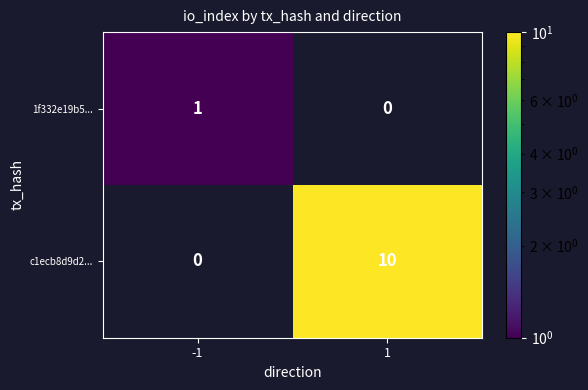

Reading left to right, transcribe all the data shown in this chart.

1f332e19b5...: 1	0
c1ecb8d9d2...: 0	10